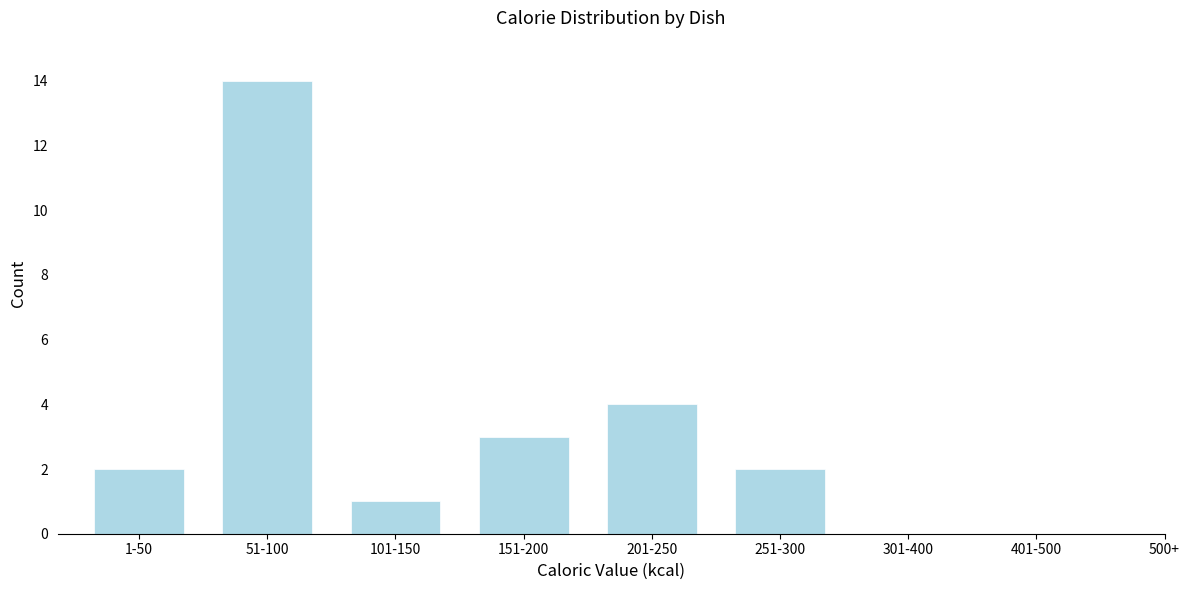

Reading left to right, extract all data points from this chart.

2	14	1	3	4	2